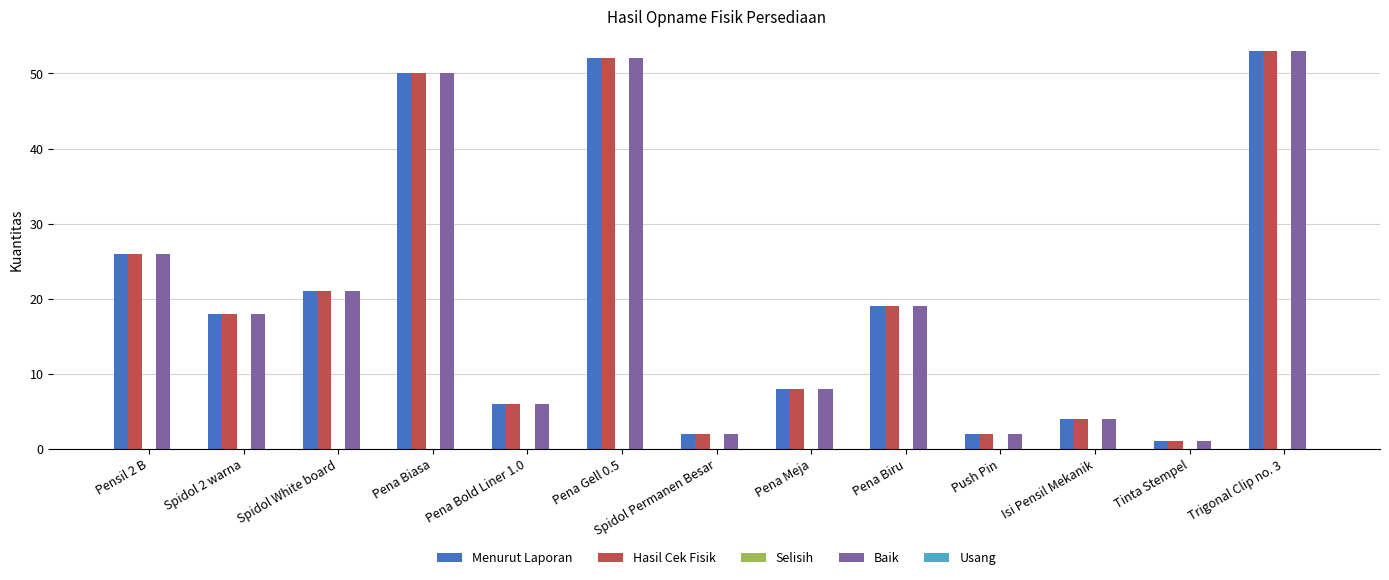

At which label does Menurut Laporan first exceed 18?

Pensil 2 B